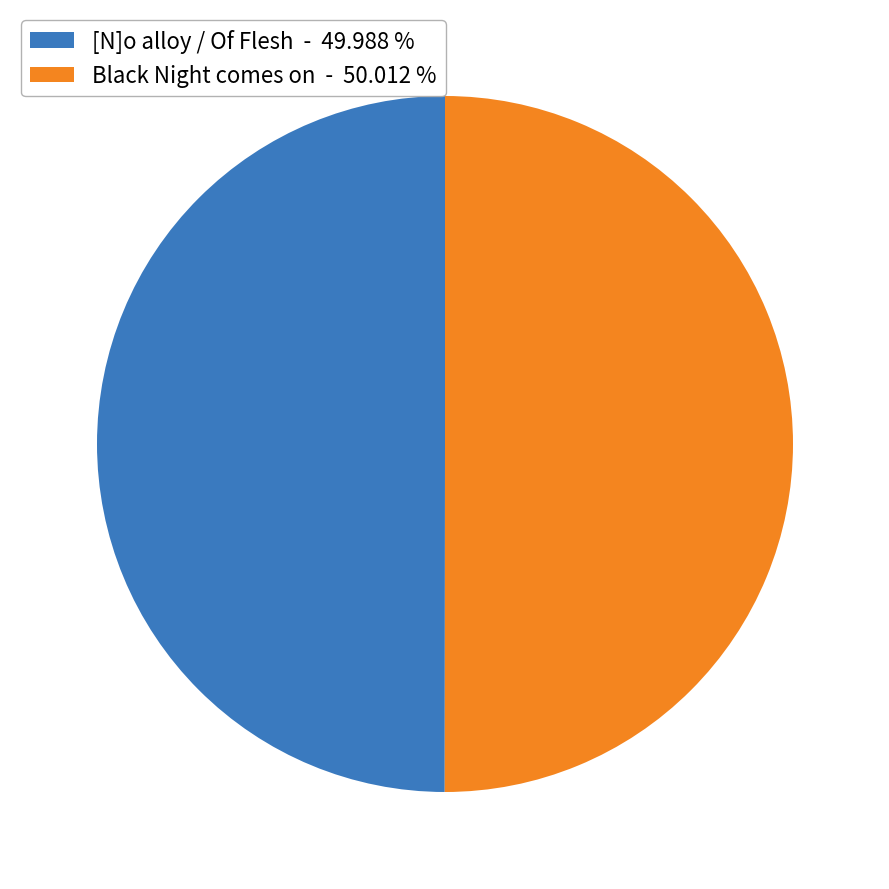

Approximately how many times larger is the value at Black Night comes on - 50.012 % compared to [N]o alloy / Of Flesh - 49.988 %?

1.0